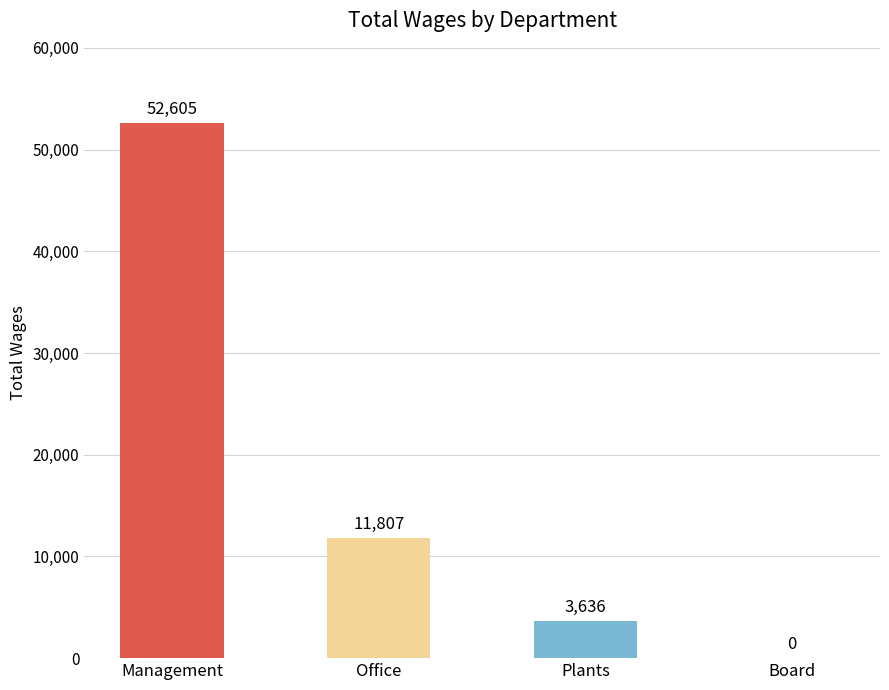

What is the sum of the values at Management and Office?

64412